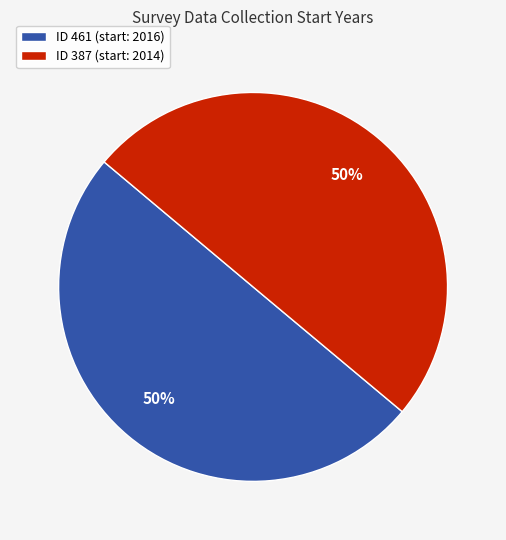

True or false: ID 387 (start: 2014) accounts for 50% of the total.

True